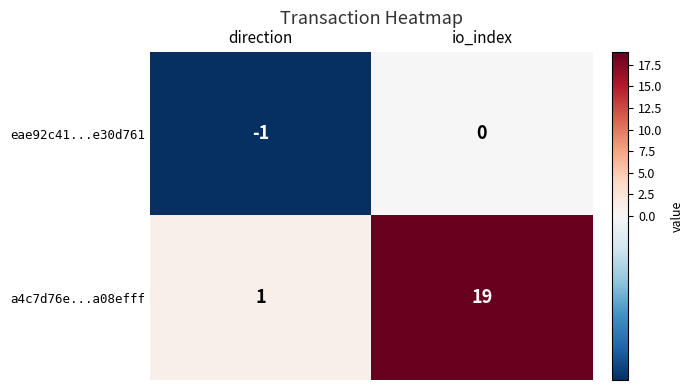

Reading left to right, list all the values displayed in this chart.

eae92c41...e30d761: -1	0
a4c7d76e...a08efff: 1	19